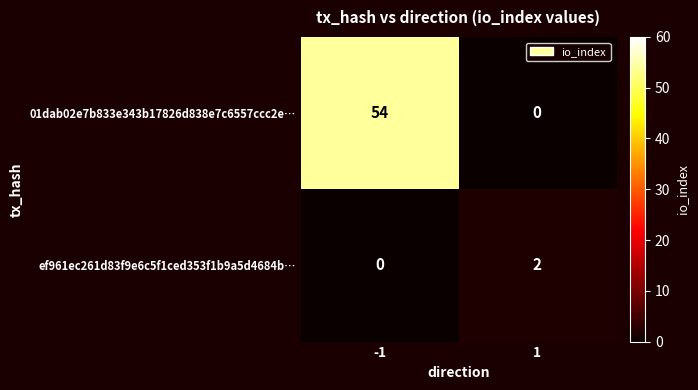

What is the total value across all series at -1?

54